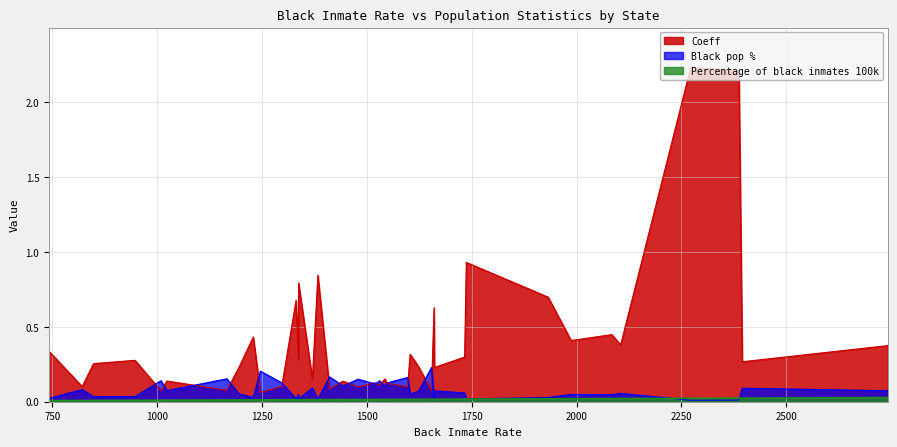

What is the difference between the maximum and second lowest values in the Black pop % series?

0.2